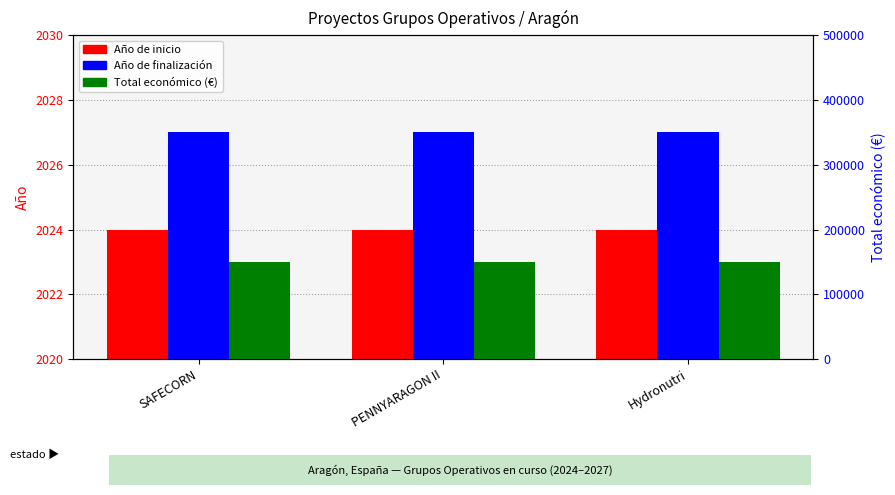

Between SAFECORN and PENNYARAGON II, which series saw the biggest shift?

Año de inicio